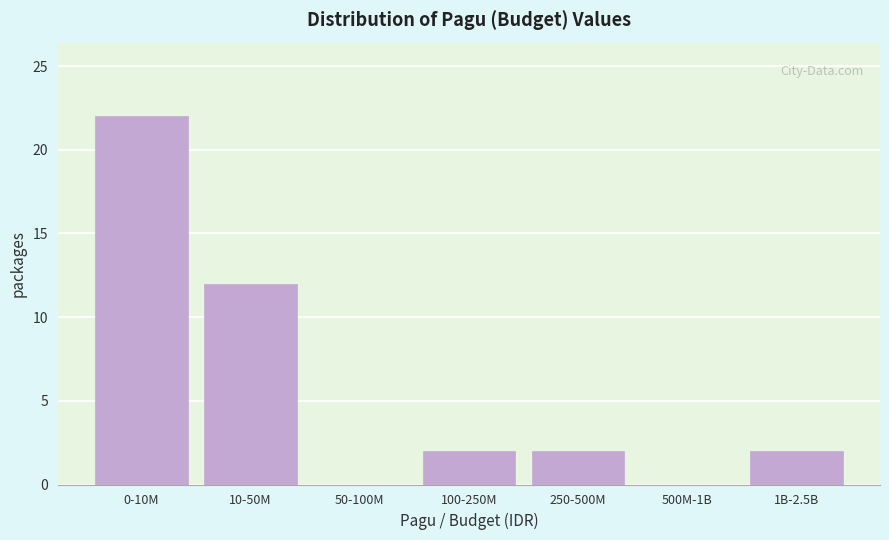

Reading left to right, list all the values displayed in this chart.

0-10M=22	10-50M=12	50-100M=0	100-250M=2	250-500M=2	500M-1B=0	1B-2.5B=2